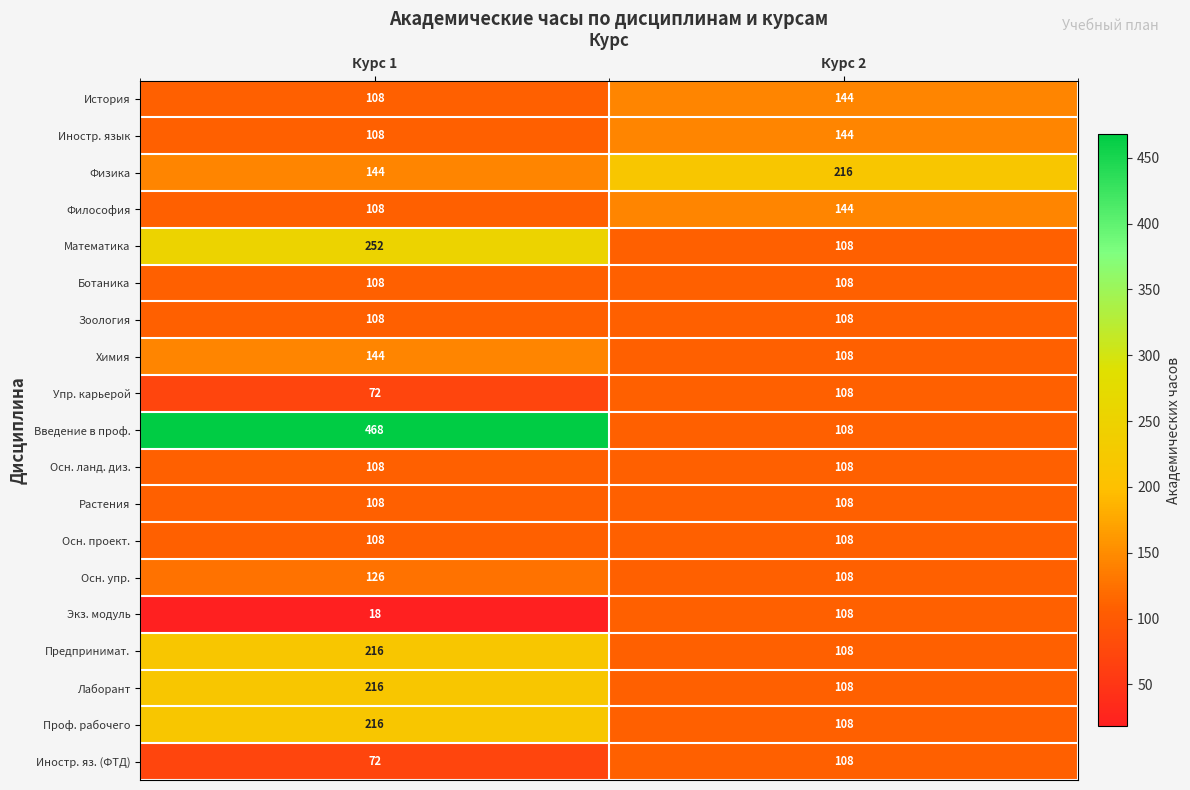

What is the difference between the highest and lowest values at Курс 2?

108